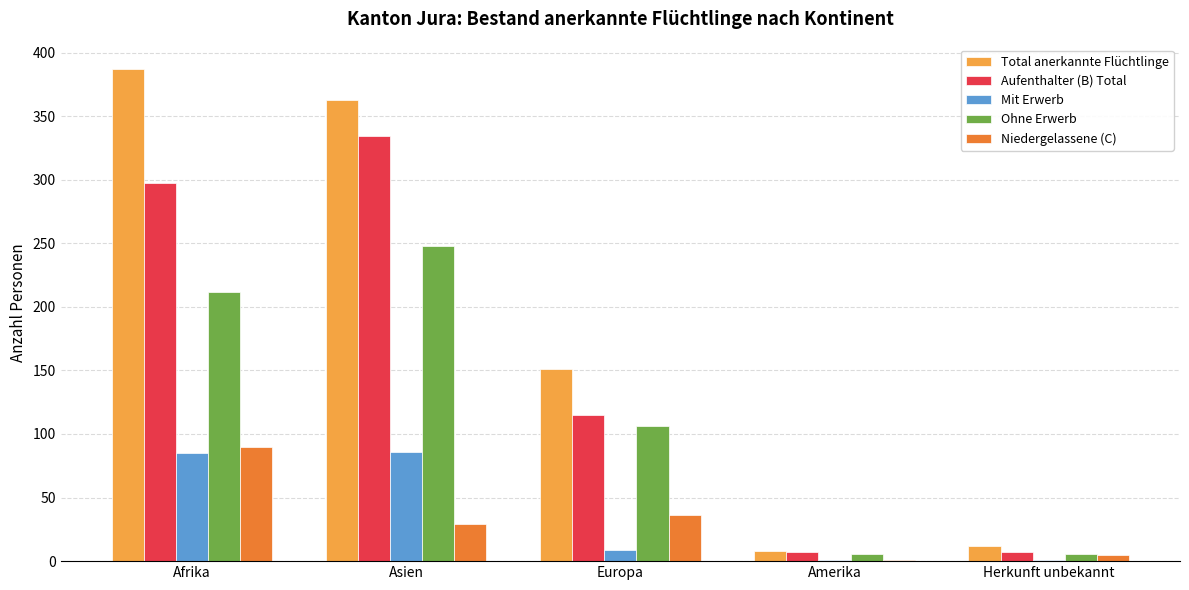

What is the highest value of the Ohne Erwerb series?

248